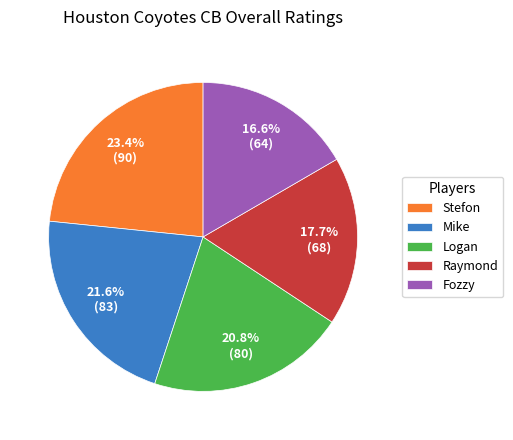

Approximately how many times larger is the value at Raymond compared to Fozzy?

1.1